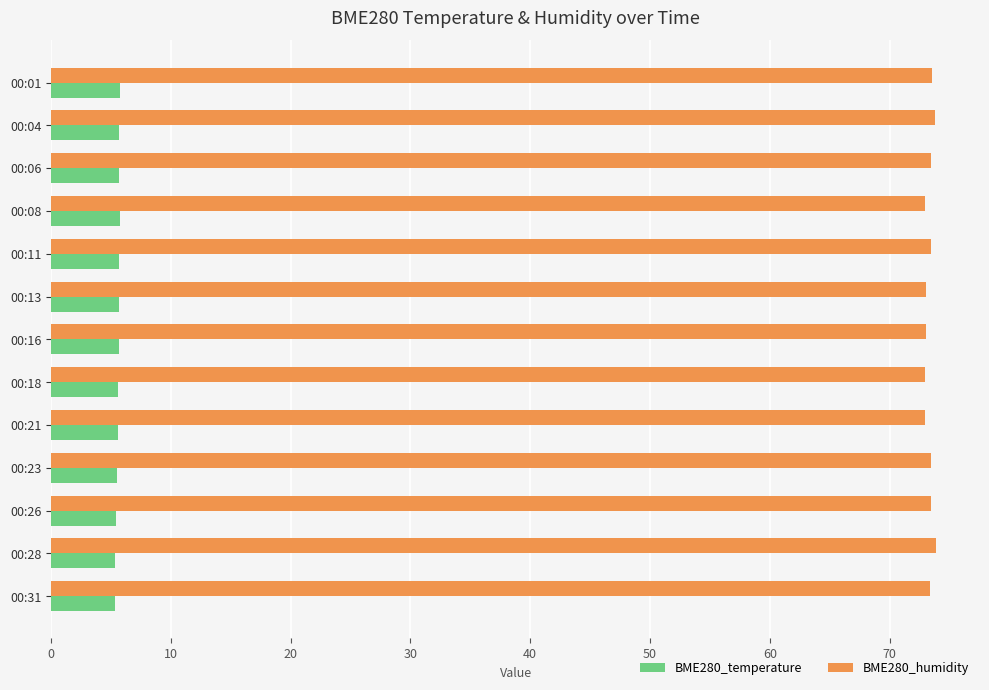

What is the difference between the highest and lowest values at 00:13?

67.3